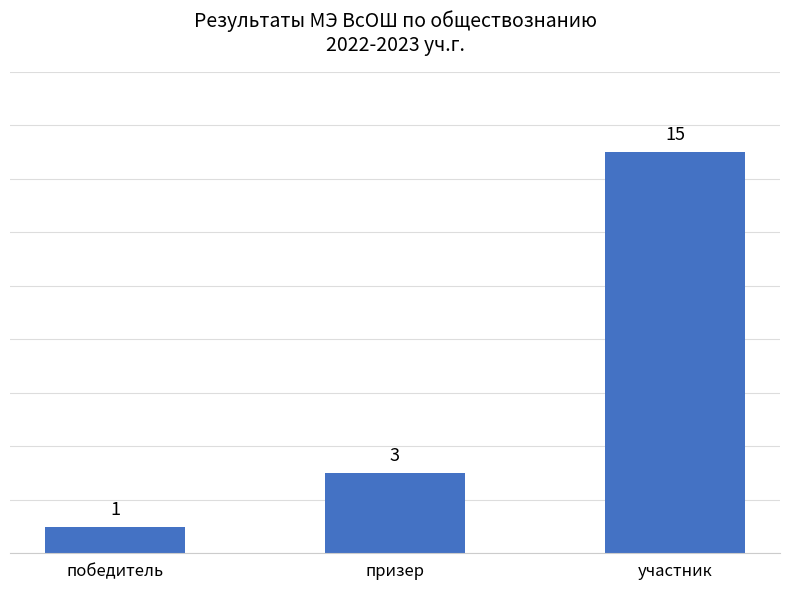

What is the difference between the second highest and minimum values?

2